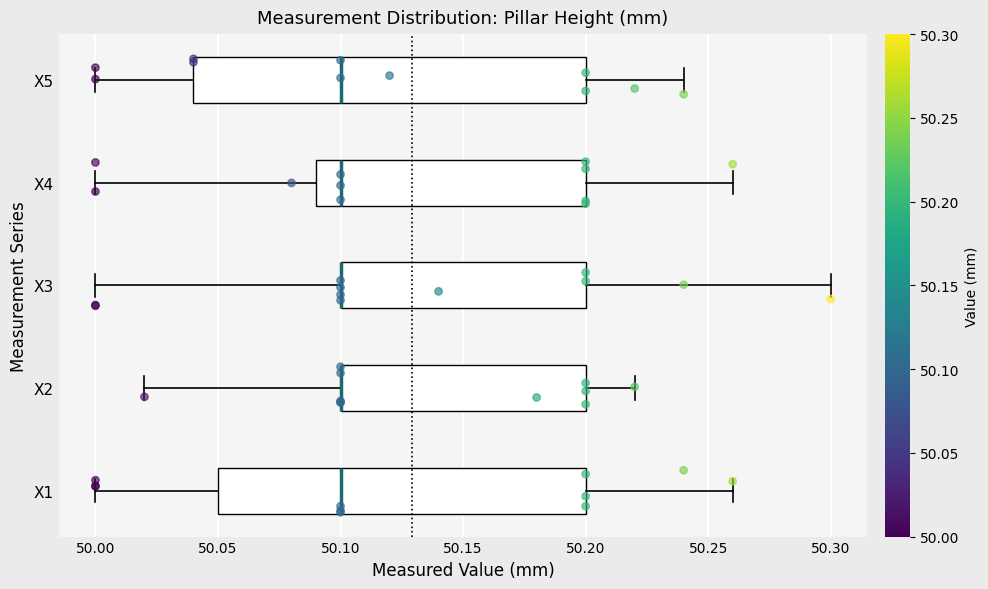

Which box is the widest, from its left edge to its right edge?

X5